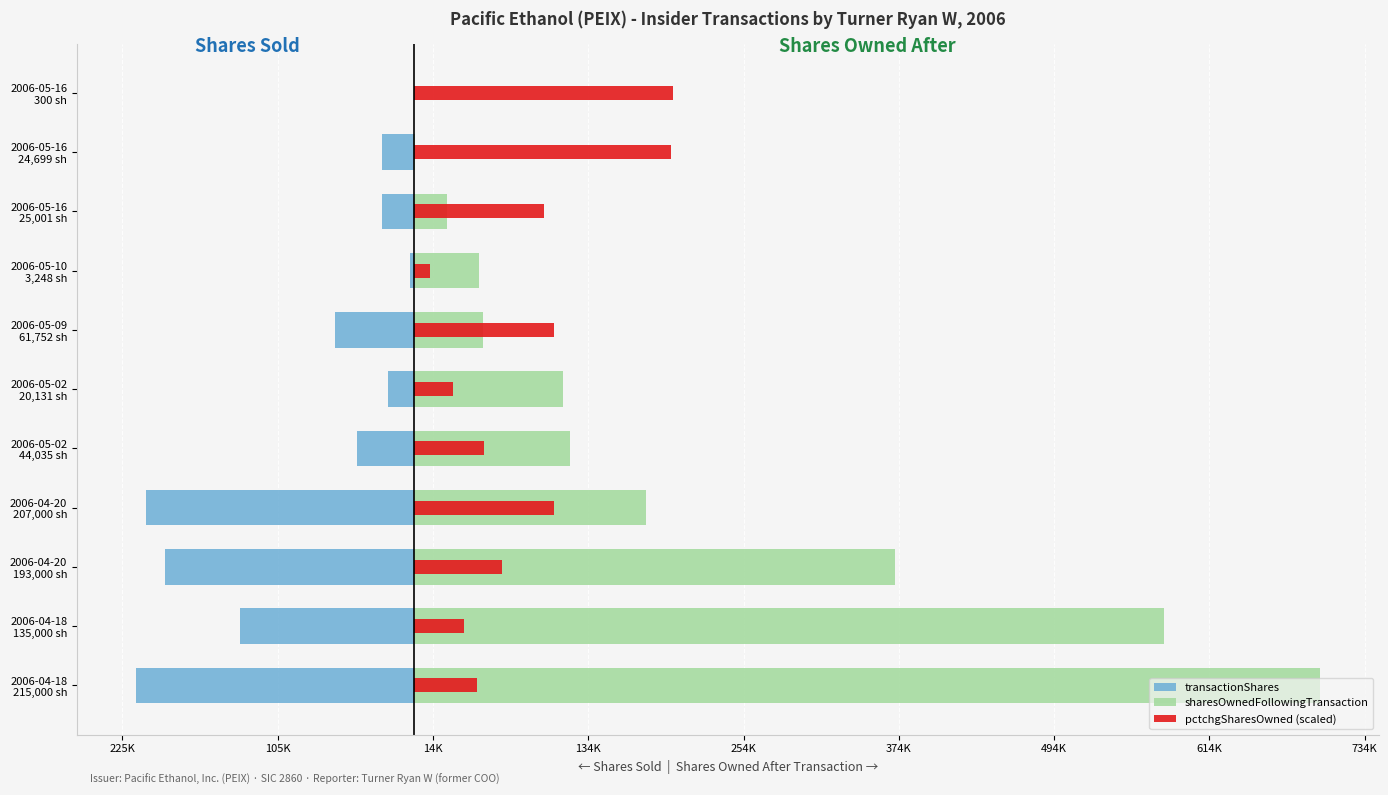

What are all the series names shown in the legend?

transactionShares, sharesOwnedFollowingTransaction, pctchgSharesOwned (scaled)